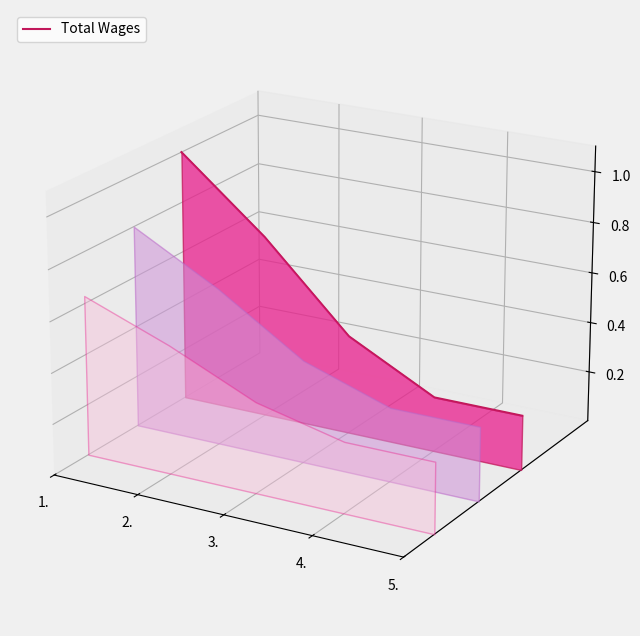

What position from the right is 5.?

1